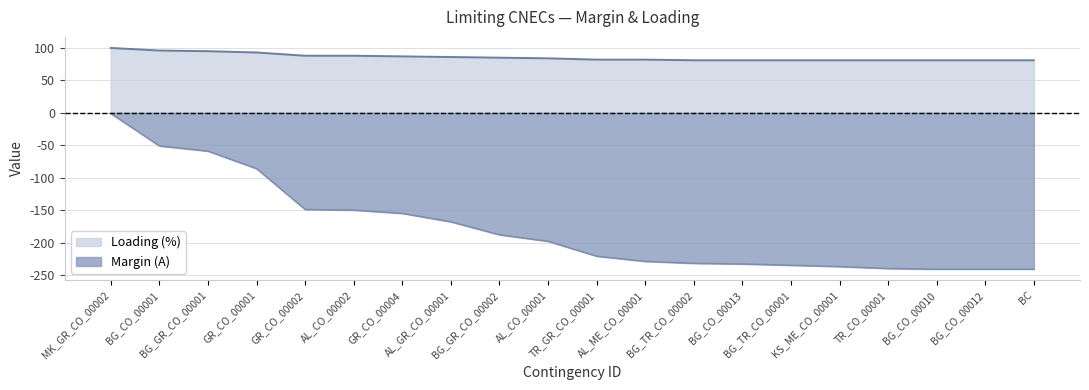

True or false: Loading (%) has more than 1 points higher than both neighbors.

False